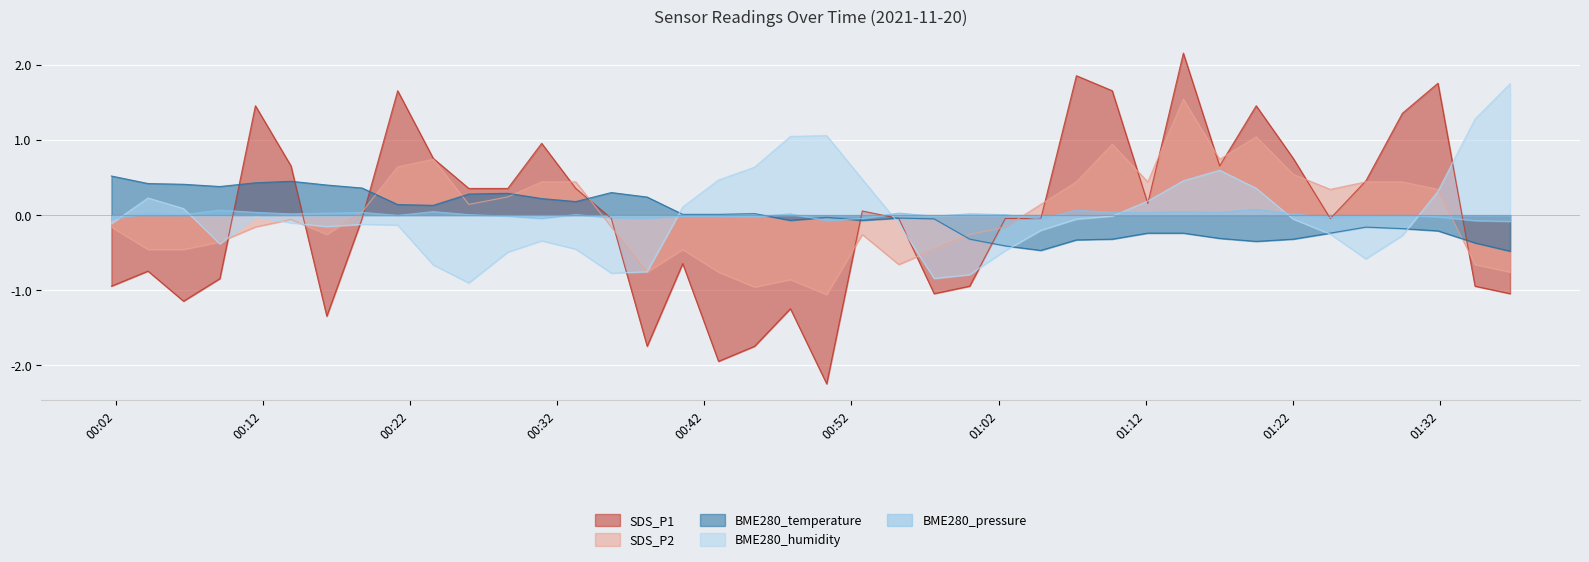

Which series has the widest spread of values?

SDS_P1